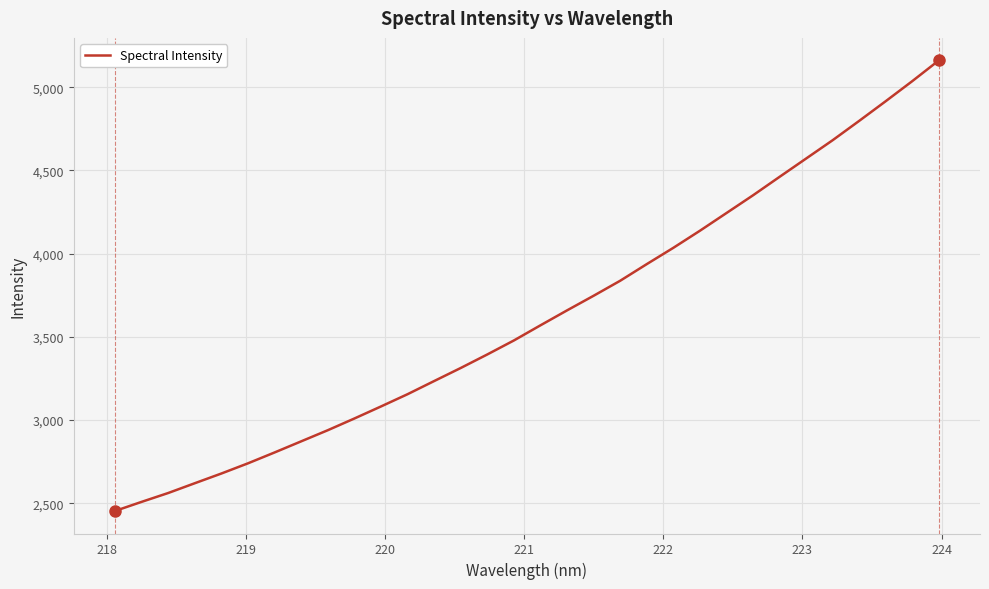

What is the difference between the maximum and minimum values?

2707.2